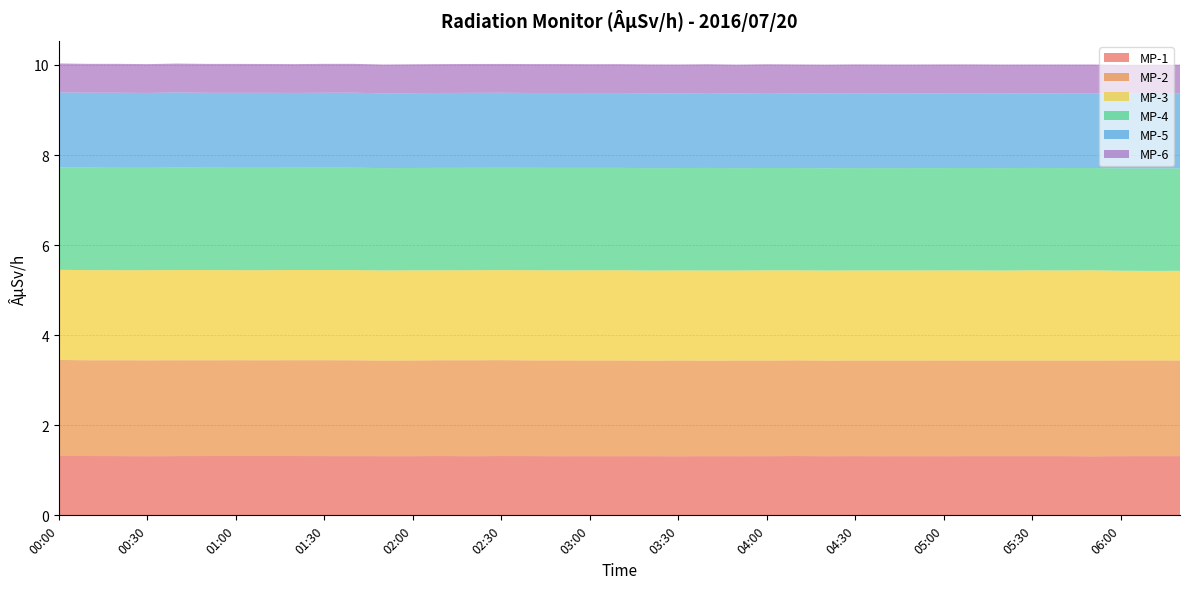

Reading left to right, transcribe all the data shown in this chart.

MP-1: 00:00=1.3	00:10=1.3	00:20=1.3	00:30=1.3	00:40=1.3	00:50=1.3	01:00=1.3	01:10=1.3	01:20=1.3	01:30=1.3	01:40=1.3	01:50=1.3	02:00=1.3	02:10=1.3	02:20=1.3	02:30=1.3	02:40=1.3	02:50=1.3	03:00=1.3	03:10=1.3	03:20=1.3	03:30=1.3	03:40=1.3	03:50=1.3	04:00=1.3	04:10=1.3	04:20=1.3	04:30=1.3	04:40=1.3	04:50=1.3	05:00=1.3	05:10=1.3	05:20=1.3	05:30=1.3	05:40=1.3	05:50=1.3	06:00=1.3	06:10=1.3	06:20=1.3
MP-2: 00:00=2.1	00:10=2.1	00:20=2.1	00:30=2.1	00:40=2.1	00:50=2.1	01:00=2.1	01:10=2.1	01:20=2.1	01:30=2.1	01:40=2.1	01:50=2.1	02:00=2.1	02:10=2.1	02:20=2.1	02:30=2.1	02:40=2.1	02:50=2.1	03:00=2.1	03:10=2.1	03:20=2.1	03:30=2.1	03:40=2.1	03:50=2.1	04:00=2.1	04:10=2.1	04:20=2.1	04:30=2.1	04:40=2.1	04:50=2.1	05:00=2.1	05:10=2.1	05:20=2.1	05:30=2.1	05:40=2.1	05:50=2.1	06:00=2.1	06:10=2.1	06:20=2.1
MP-3: 00:00=2.0	00:10=2.0	00:20=2.0	00:30=2.0	00:40=2.0	00:50=2.0	01:00=2.0	01:10=2.0	01:20=2.0	01:30=2.0	01:40=2.0	01:50=2.0	02:00=2.0	02:10=2.0	02:20=2.0	02:30=2.0	02:40=2.0	02:50=2.0	03:00=2.0	03:10=2.0	03:20=2.0	03:30=2.0	03:40=2.0	03:50=2.0	04:00=2.0	04:10=2.0	04:20=2.0	04:30=2.0	04:40=2.0	04:50=2.0	05:00=2.0	05:10=2.0	05:20=2.0	05:30=2.0	05:40=2.0	05:50=2.0	06:00=2.0	06:10=2.0	06:20=2.0
MP-4: 00:00=2.3	00:10=2.3	00:20=2.3	00:30=2.3	00:40=2.3	00:50=2.3	01:00=2.3	01:10=2.3	01:20=2.3	01:30=2.3	01:40=2.3	01:50=2.3	02:00=2.3	02:10=2.3	02:20=2.3	02:30=2.3	02:40=2.3	02:50=2.3	03:00=2.3	03:10=2.3	03:20=2.3	03:30=2.3	03:40=2.3	03:50=2.3	04:00=2.3	04:10=2.3	04:20=2.3	04:30=2.3	04:40=2.3	04:50=2.3	05:00=2.3	05:10=2.3	05:20=2.3	05:30=2.3	05:40=2.3	05:50=2.3	06:00=2.3	06:10=2.3	06:20=2.3
MP-5: 00:00=1.7	00:10=1.7	00:20=1.7	00:30=1.7	00:40=1.7	00:50=1.7	01:00=1.7	01:10=1.7	01:20=1.7	01:30=1.7	01:40=1.7	01:50=1.7	02:00=1.7	02:10=1.7	02:20=1.7	02:30=1.7	02:40=1.7	02:50=1.7	03:00=1.7	03:10=1.7	03:20=1.7	03:30=1.7	03:40=1.7	03:50=1.7	04:00=1.7	04:10=1.7	04:20=1.7	04:30=1.7	04:40=1.7	04:50=1.7	05:00=1.7	05:10=1.7	05:20=1.7	05:30=1.7	05:40=1.7	05:50=1.7	06:00=1.7	06:10=1.7	06:20=1.7
MP-6: 00:00=0.6	00:10=0.6	00:20=0.6	00:30=0.6	00:40=0.6	00:50=0.6	01:00=0.6	01:10=0.6	01:20=0.6	01:30=0.6	01:40=0.6	01:50=0.6	02:00=0.6	02:10=0.6	02:20=0.6	02:30=0.6	02:40=0.6	02:50=0.6	03:00=0.6	03:10=0.6	03:20=0.6	03:30=0.6	03:40=0.6	03:50=0.6	04:00=0.6	04:10=0.6	04:20=0.6	04:30=0.6	04:40=0.6	04:50=0.6	05:00=0.6	05:10=0.6	05:20=0.6	05:30=0.6	05:40=0.6	05:50=0.6	06:00=0.6	06:10=0.6	06:20=0.6